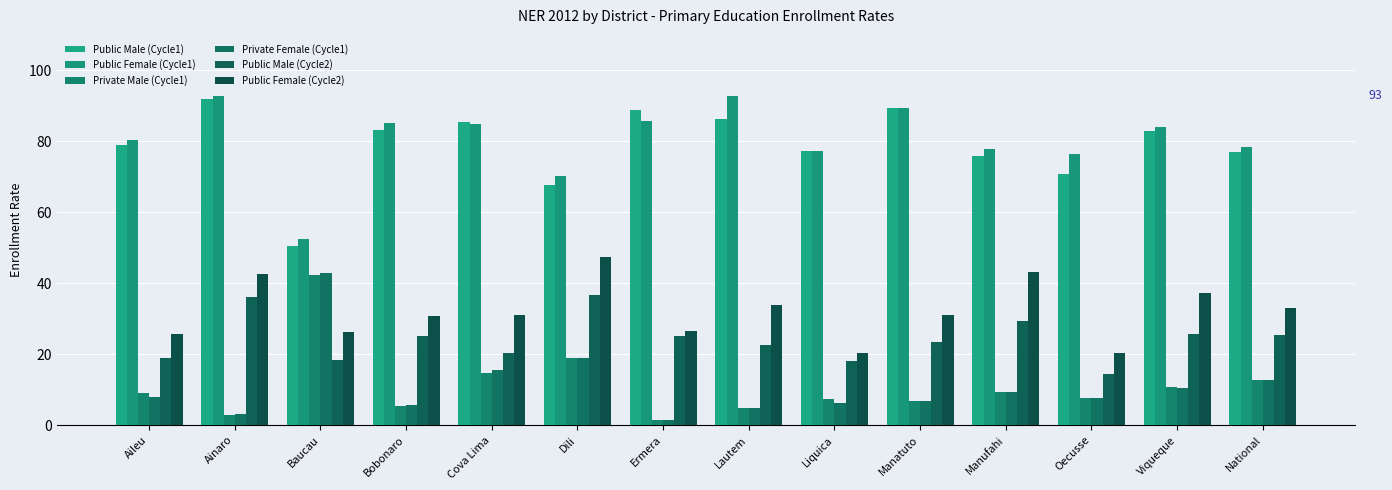

What is the label of the 4th bar from the right?

Manufahi